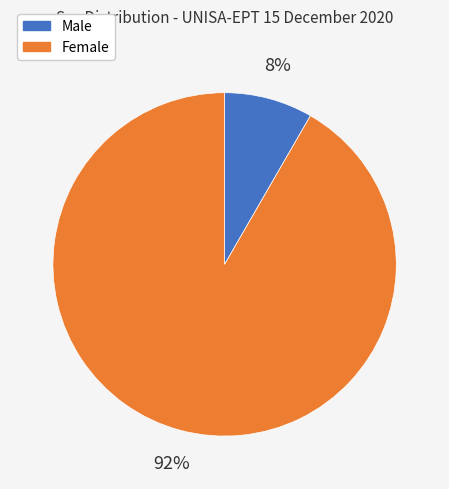

To the nearest percent, what is the combined percentage of Female and Male?

100%